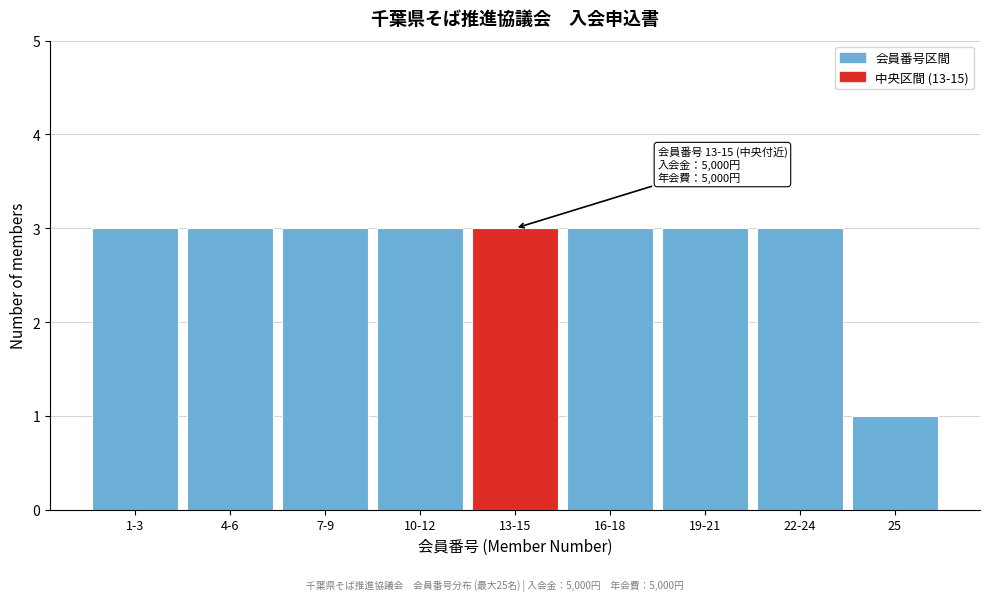

Reading left to right, what are all the values shown in this chart?

1-3=3	4-6=3	7-9=3	10-12=3	13-15=3	16-18=3	19-21=3	22-24=3	25=1